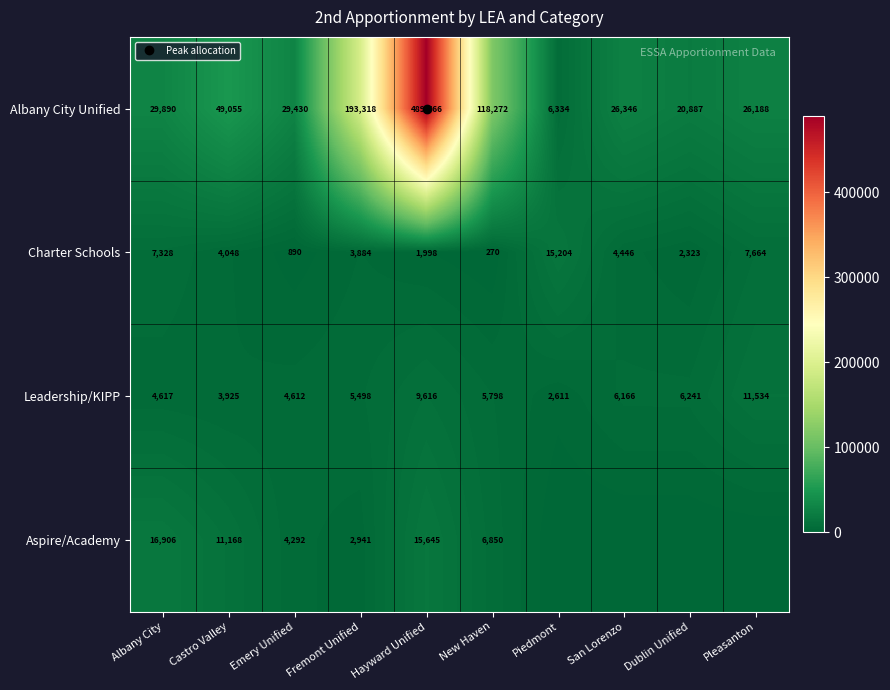

Which category has the highest value in the Charter Schools series?

Piedmont